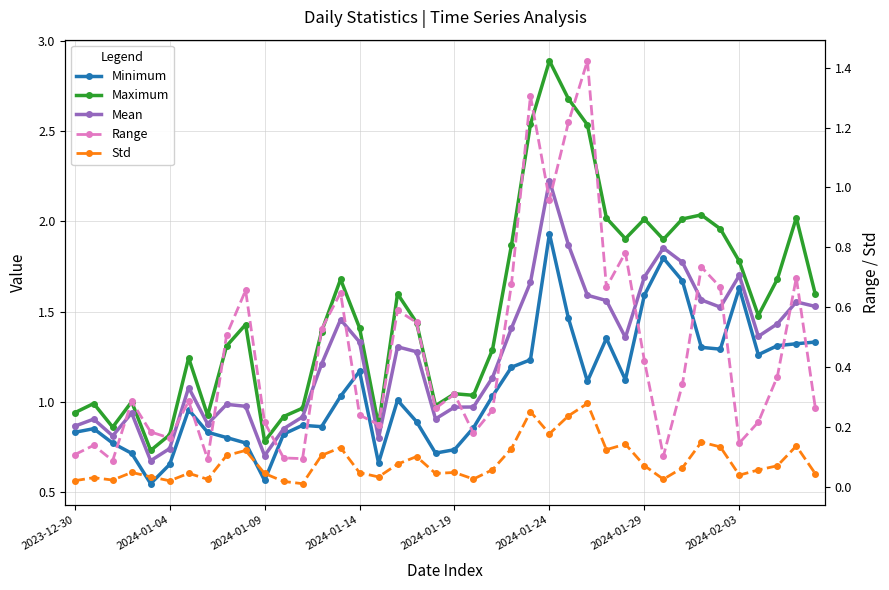

What is the average value of the Mean series?

1.3